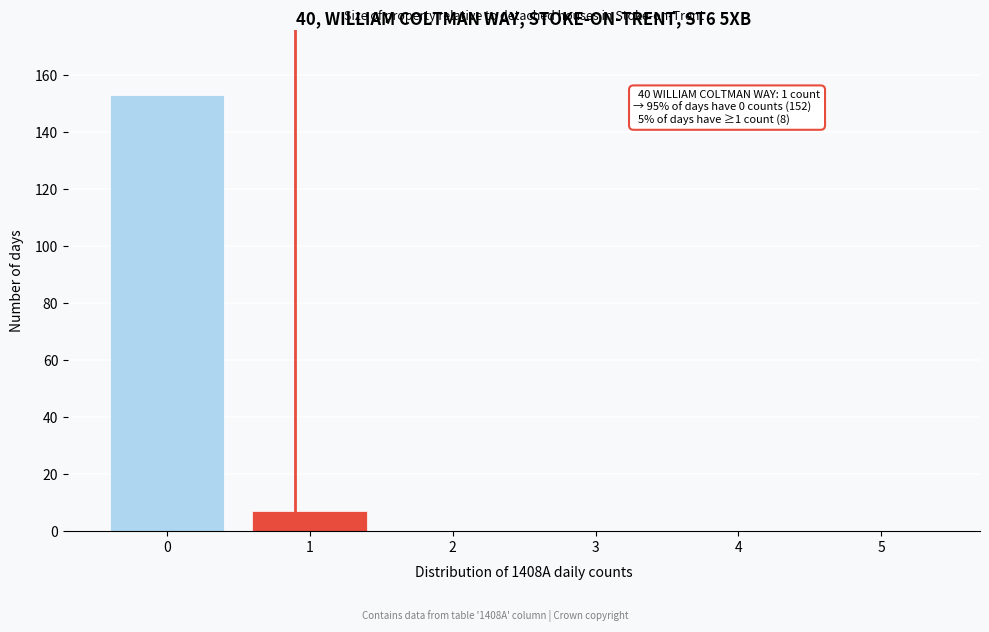

Reading left to right, what are all the values shown in this chart?

0=153	1=7	2=0	3=0	4=0	5=0